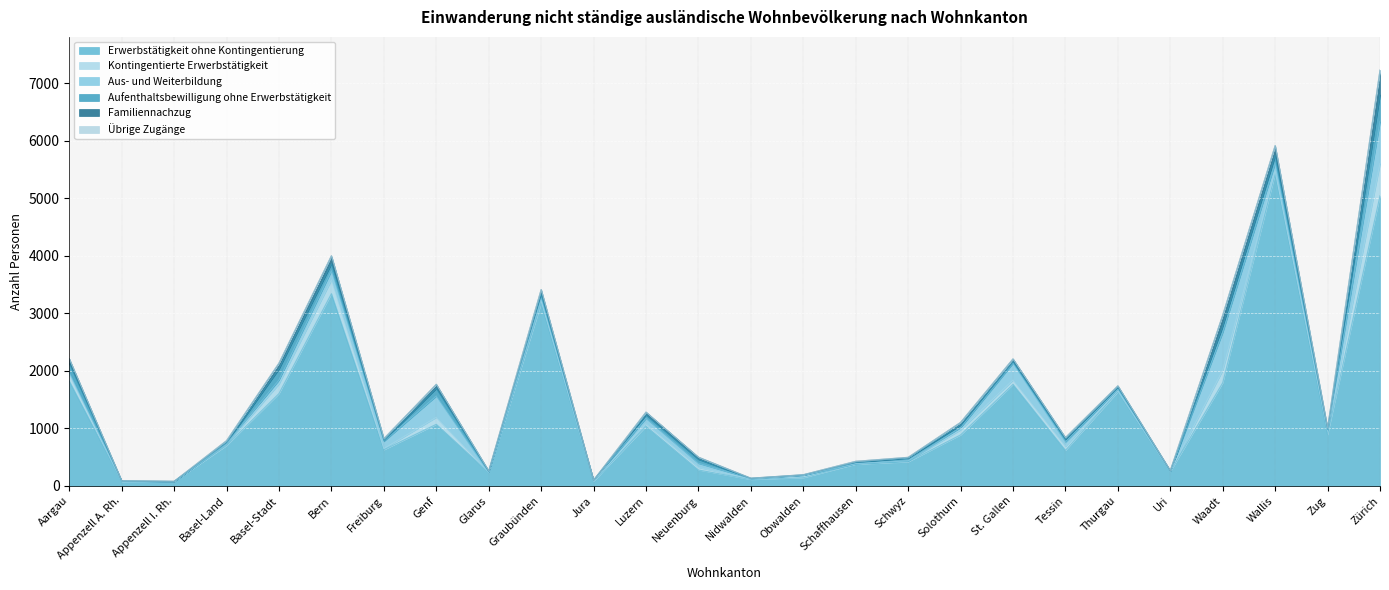

At which label does Kontingentierte Erwerbstätigkeit reach its peak?

Zürich